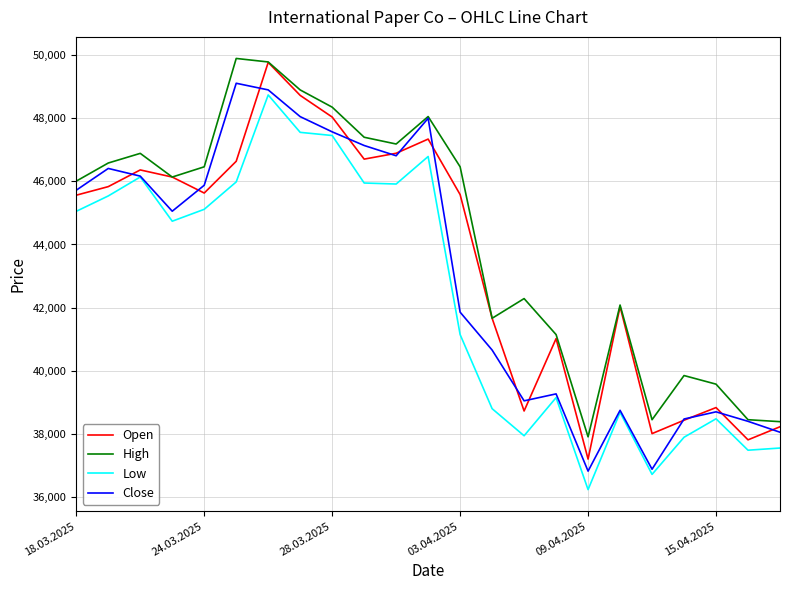

What is the difference between the maximum and minimum values in the Low series?

12486